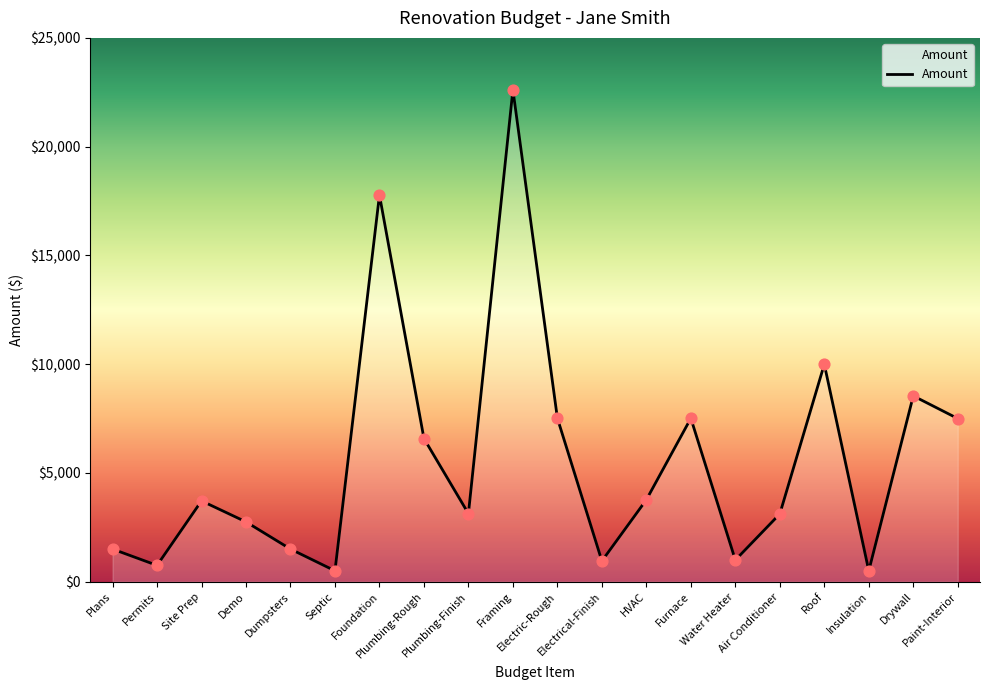

Between Drywall and Paint-Interior, which is larger?

Drywall